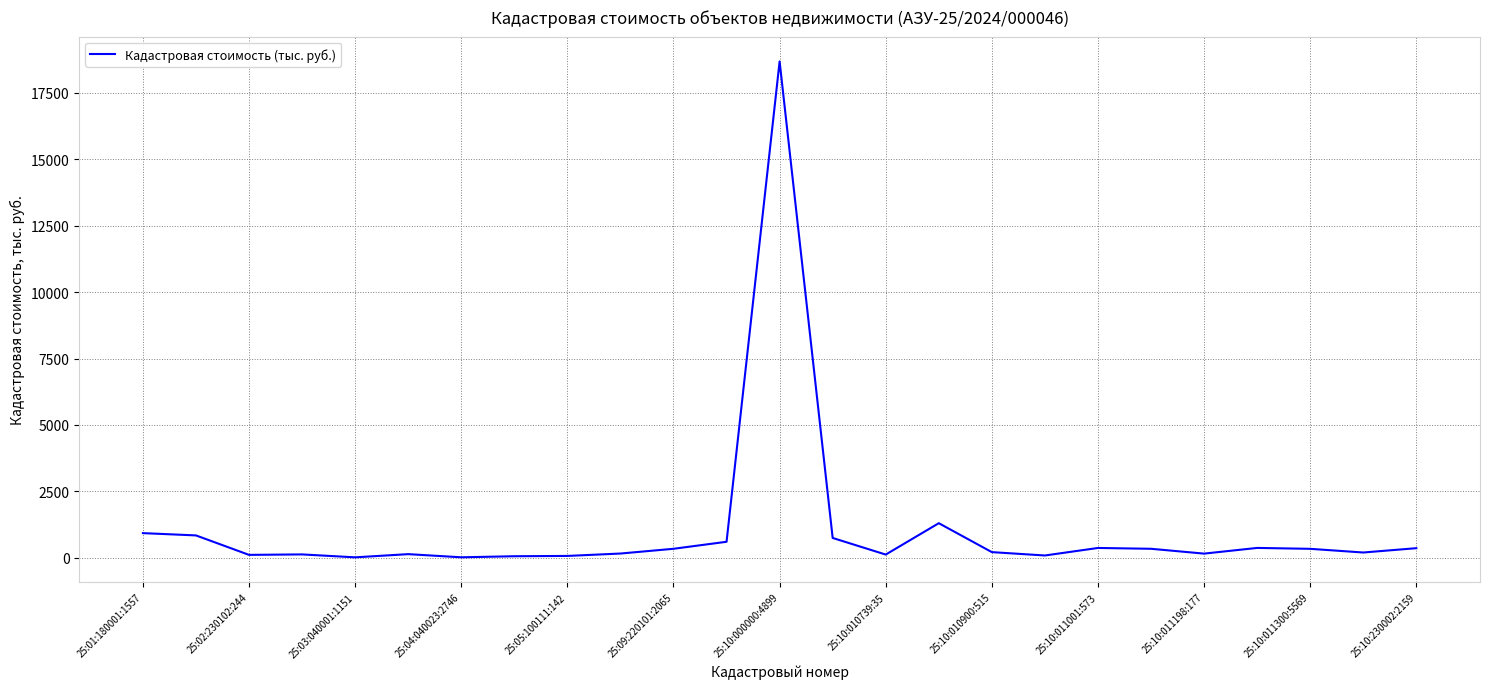

What is the greatest value displayed?

18683.0